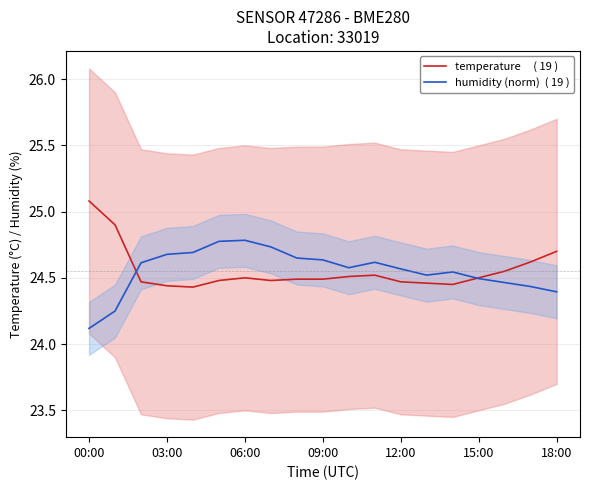

In temperature     ( 19 ), how many points are lower than both neighbors (excluding endpoints)?

3